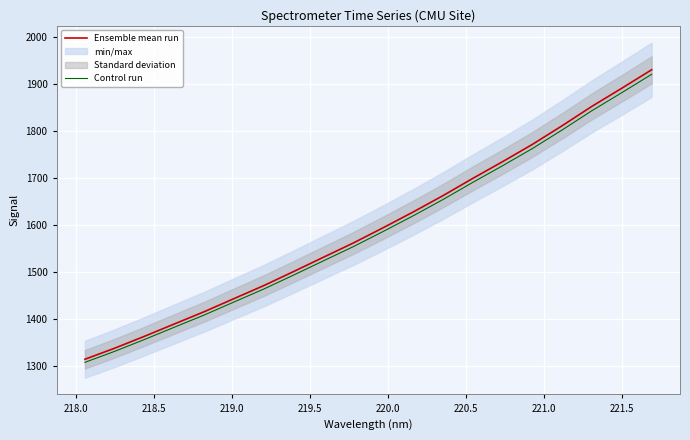

What is the smallest value displayed?

1306.8